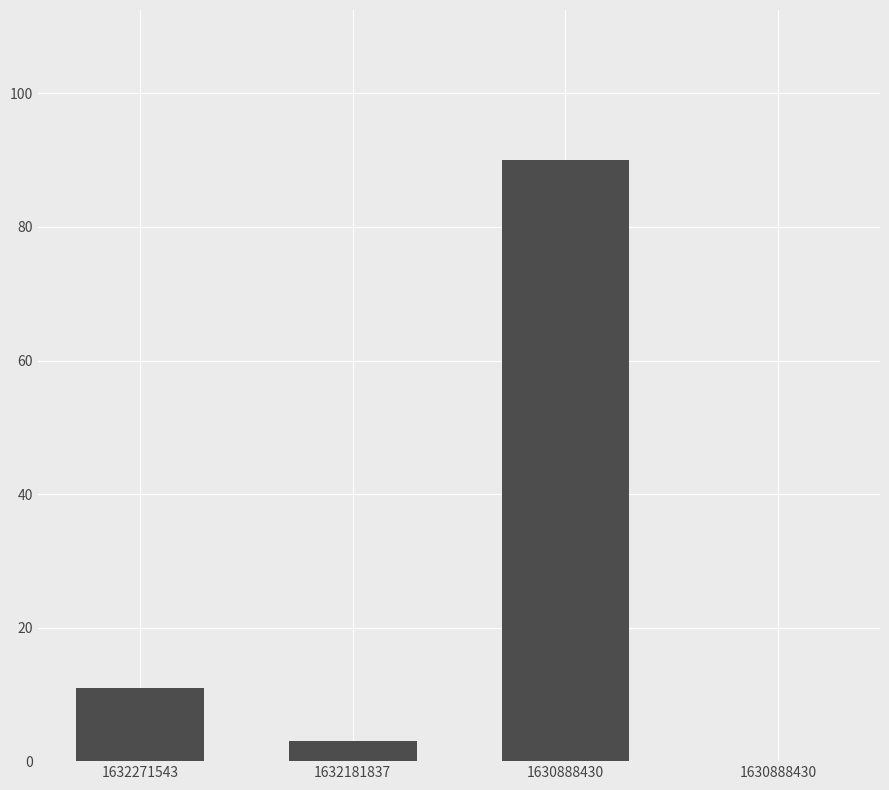

What is the sum of the values at 1632181837 and 1630888430?

3